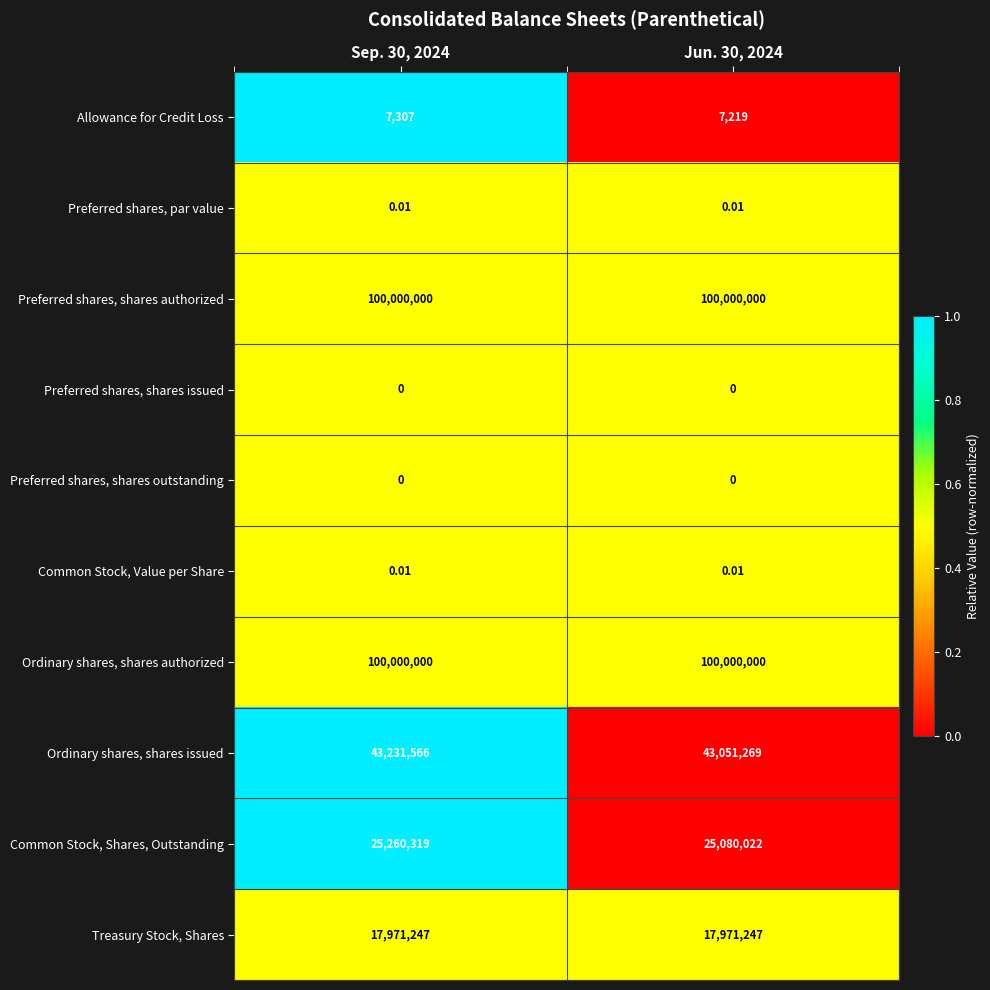

Is the value of Preferred shares, shares authorized at Jun. 30, 2024 greater than the value of Treasury Stock, Shares at Jun. 30, 2024?

Yes